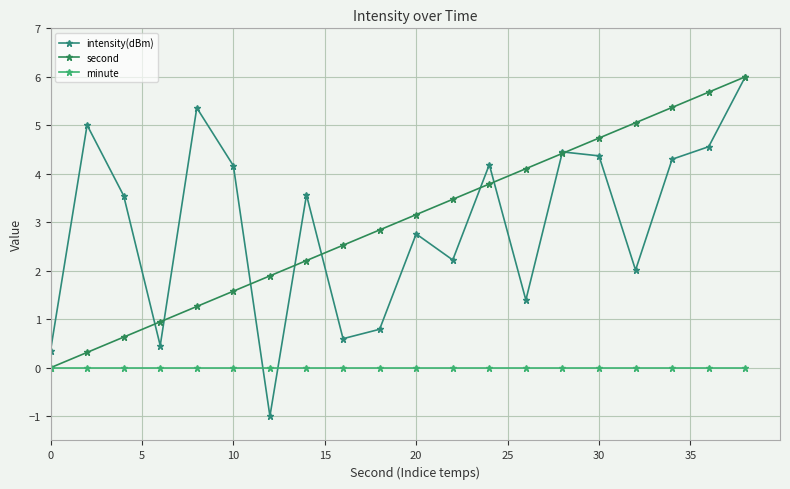

How many lines are shown in the chart?

3